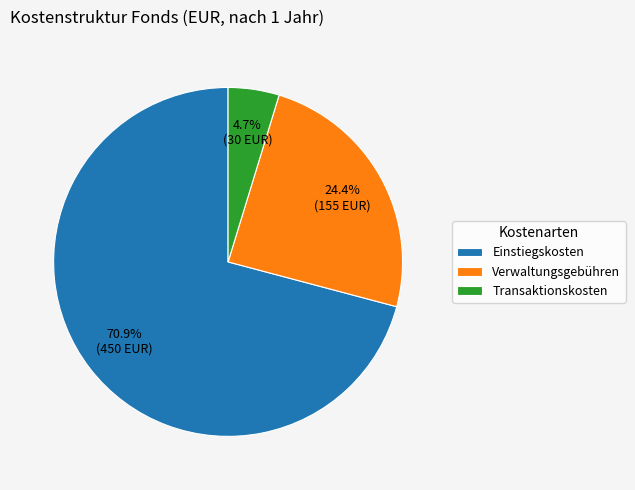

To the nearest percent, what is the average slice percentage?

33%